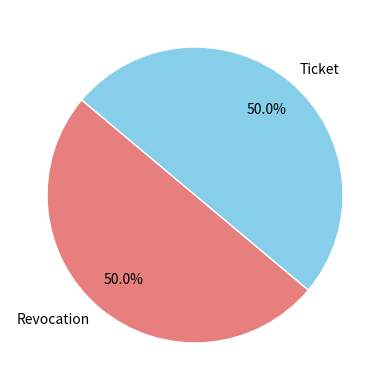

Combined, what portion of the pie is Ticket and Revocation?

100.0%